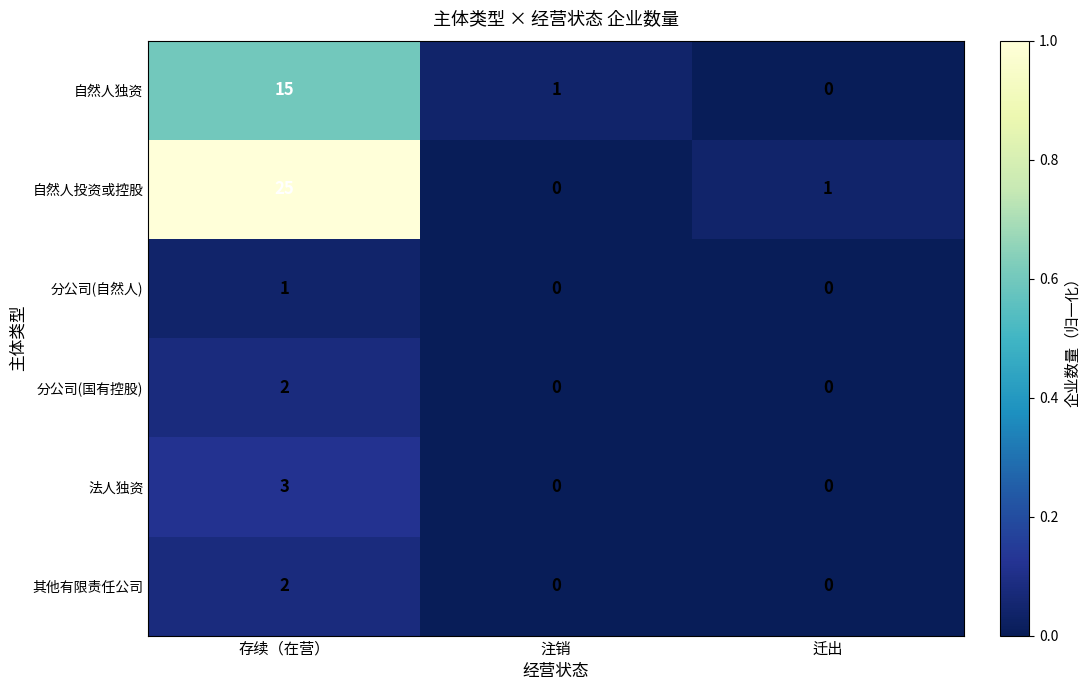

Reading left to right, extract all data points from this chart.

自然人独资: 存续（在营）=15	注销=1	迁出=0
自然人投资或控股: 存续（在营）=25	注销=0	迁出=1
分公司(自然人): 存续（在营）=1	注销=0	迁出=0
分公司(国有控股): 存续（在营）=2	注销=0	迁出=0
法人独资: 存续（在营）=3	注销=0	迁出=0
其他有限责任公司: 存续（在营）=2	注销=0	迁出=0